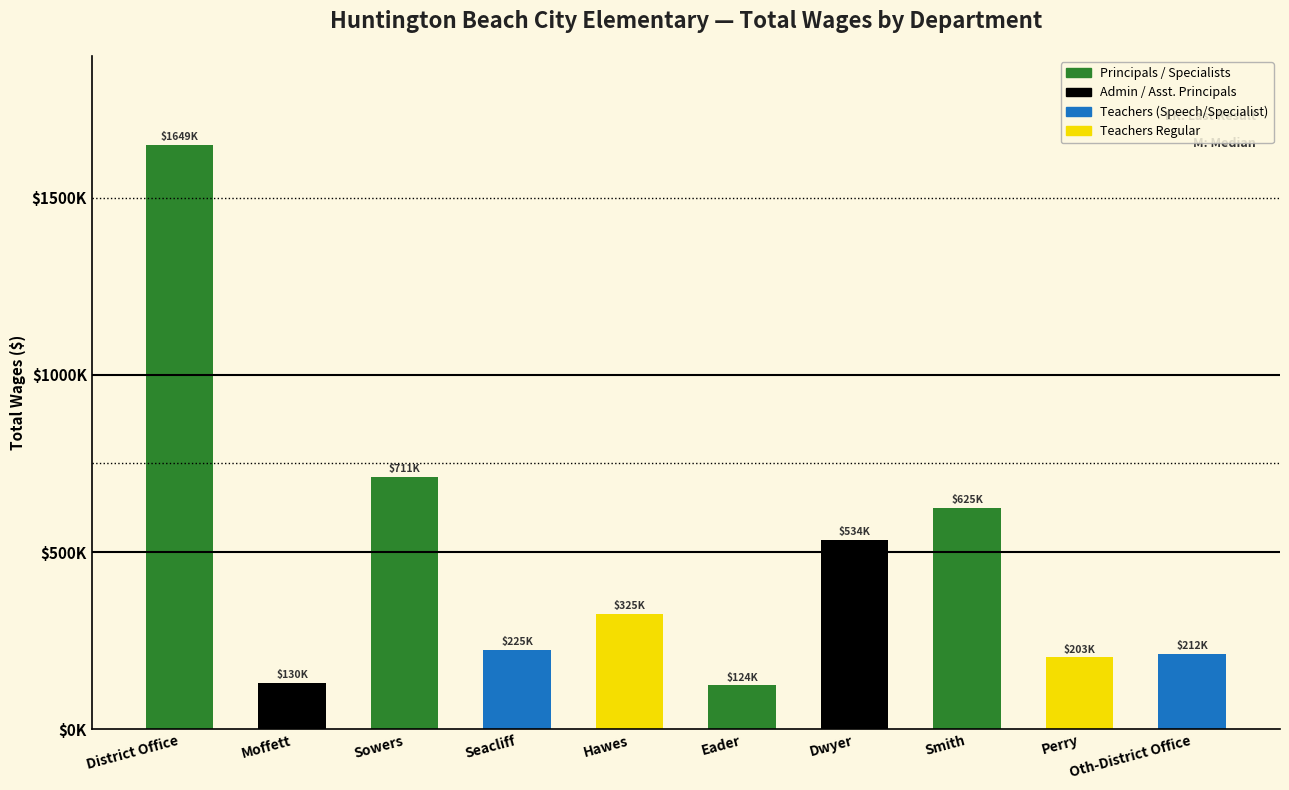

The value at Smith is 363337. True or false?

False